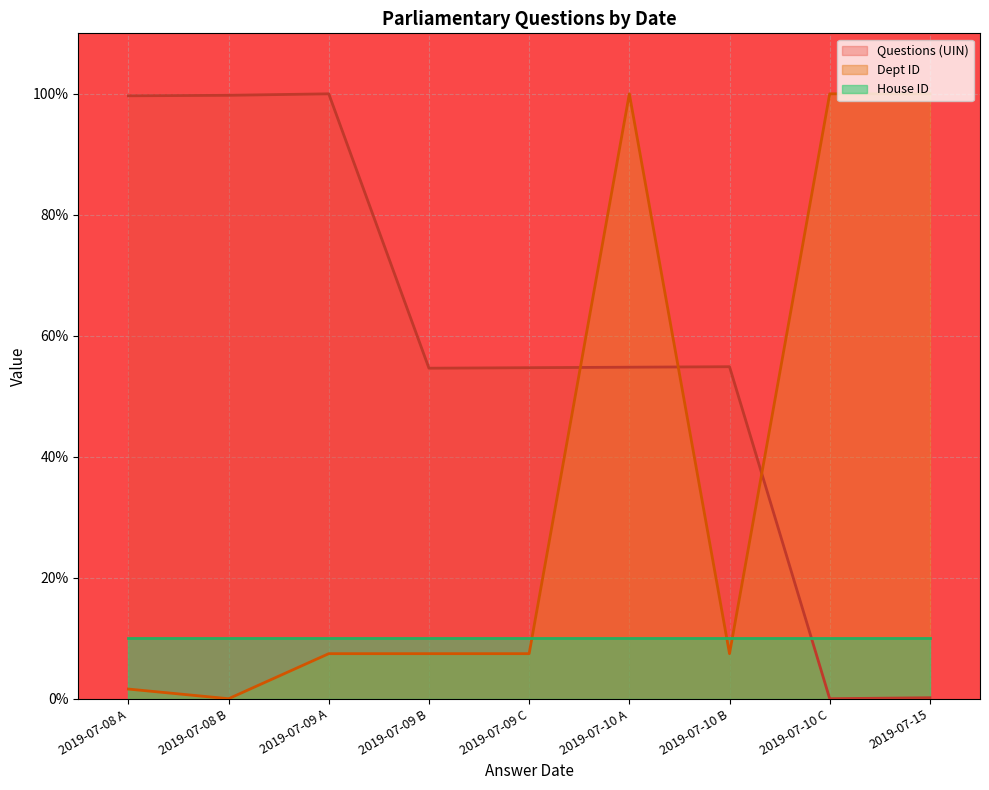

What is the highest value of the Dept ID series?

100.0